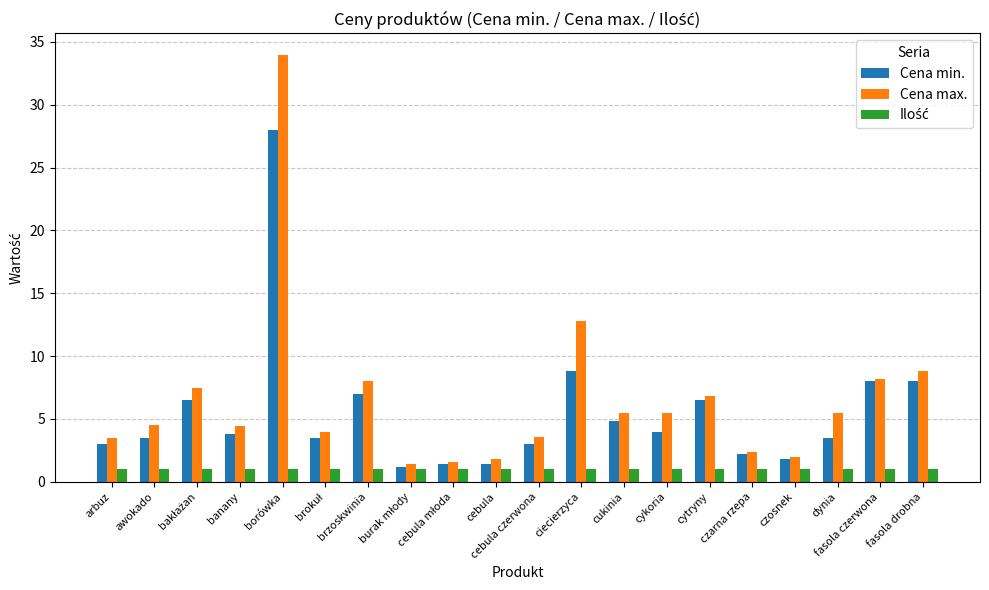

Count the number of data series in this chart.

3